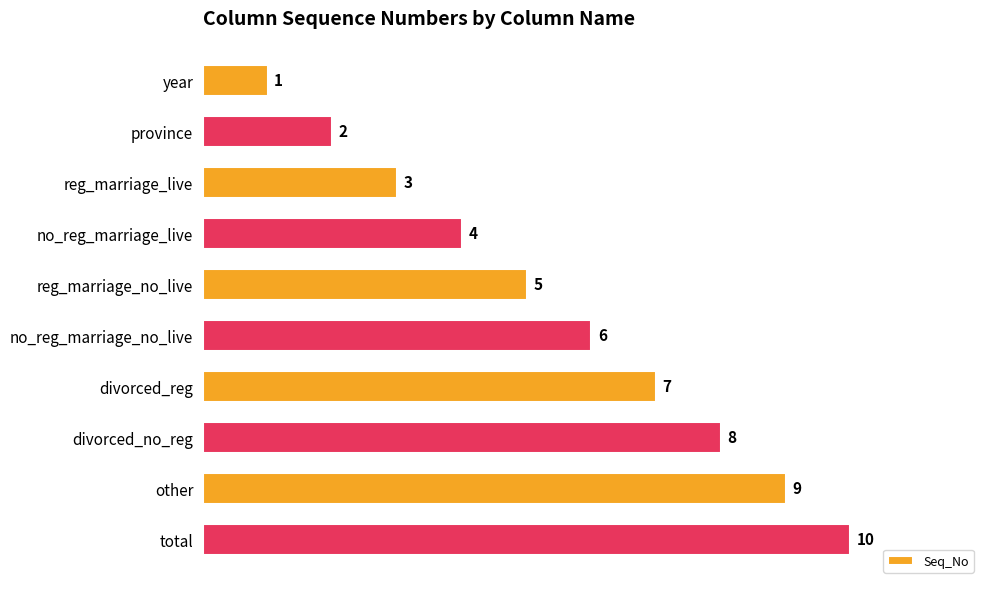

Is it true that the value at reg_marriage_live is 3?

True